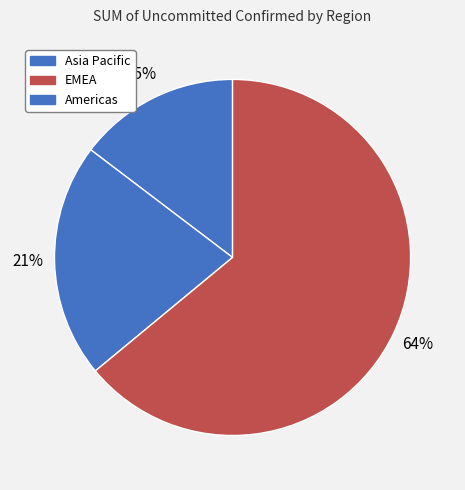

Count the number of slices in the pie.

3